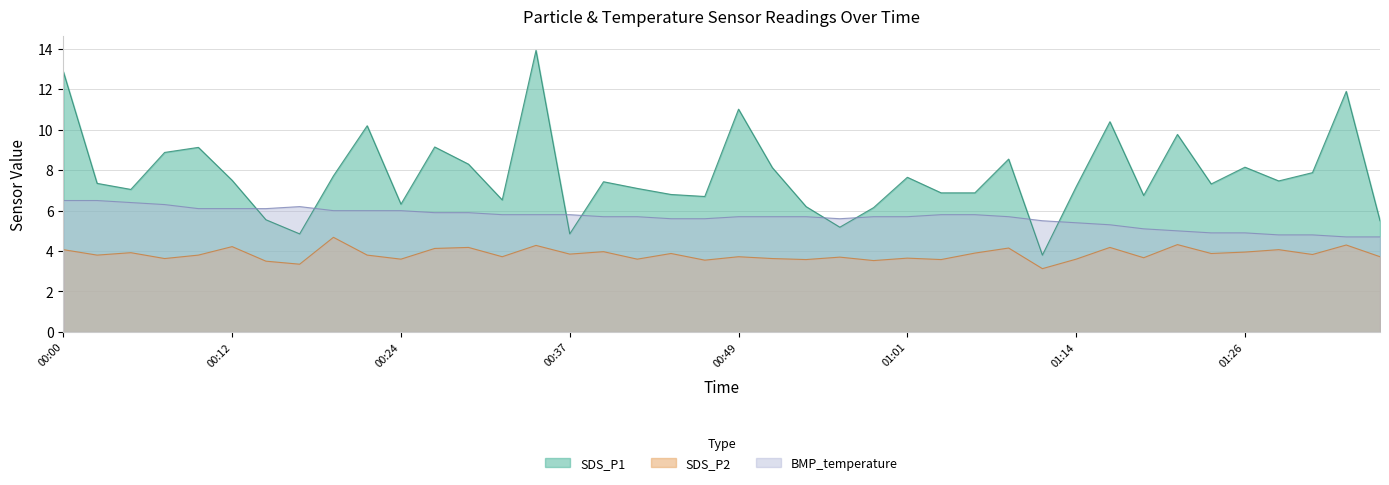

Reading right to left, extract all data points from this chart.

SDS_P1: 01:36=5.5	01:34=11.9	01:31=7.9	01:29=7.5	01:26=8.2	01:24=7.3	01:21=9.8	01:19=6.8	01:16=10.4	01:14=7.2	01:11=3.8	01:09=8.6	01:06=6.9	01:04=6.9	01:01=7.7	00:59=6.2	00:56=5.2	00:54=6.2	00:51=8.1	00:49=11.0	00:46=6.7	00:44=6.8	00:41=7.1	00:39=7.4	00:37=4.8	00:34=13.9	00:32=6.5	00:29=8.3	00:27=9.2	00:24=6.3	00:22=10.2	00:19=7.7	00:17=4.8	00:14=5.5	00:12=7.5	00:09=9.1	00:07=8.9	00:05=7.0	00:02=7.3	00:00=12.9
SDS_P2: 01:36=3.7	01:34=4.3	01:31=3.8	01:29=4.1	01:26=4.0	01:24=3.9	01:21=4.3	01:19=3.7	01:16=4.2	01:14=3.6	01:11=3.1	01:09=4.2	01:06=3.9	01:04=3.6	01:01=3.6	00:59=3.5	00:56=3.7	00:54=3.6	00:51=3.6	00:49=3.7	00:46=3.5	00:44=3.9	00:41=3.6	00:39=4.0	00:37=3.9	00:34=4.3	00:32=3.7	00:29=4.2	00:27=4.1	00:24=3.6	00:22=3.8	00:19=4.7	00:17=3.4	00:14=3.5	00:12=4.2	00:09=3.8	00:07=3.6	00:05=3.9	00:02=3.8	00:00=4.1
BMP_temperature: 01:36=4.7	01:34=4.7	01:31=4.8	01:29=4.8	01:26=4.9	01:24=4.9	01:21=5.0	01:19=5.1	01:16=5.3	01:14=5.4	01:11=5.5	01:09=5.7	01:06=5.8	01:04=5.8	01:01=5.7	00:59=5.7	00:56=5.6	00:54=5.7	00:51=5.7	00:49=5.7	00:46=5.6	00:44=5.6	00:41=5.7	00:39=5.7	00:37=5.8	00:34=5.8	00:32=5.8	00:29=5.9	00:27=5.9	00:24=6.0	00:22=6.0	00:19=6.0	00:17=6.2	00:14=6.1	00:12=6.1	00:09=6.1	00:07=6.3	00:05=6.4	00:02=6.5	00:00=6.5